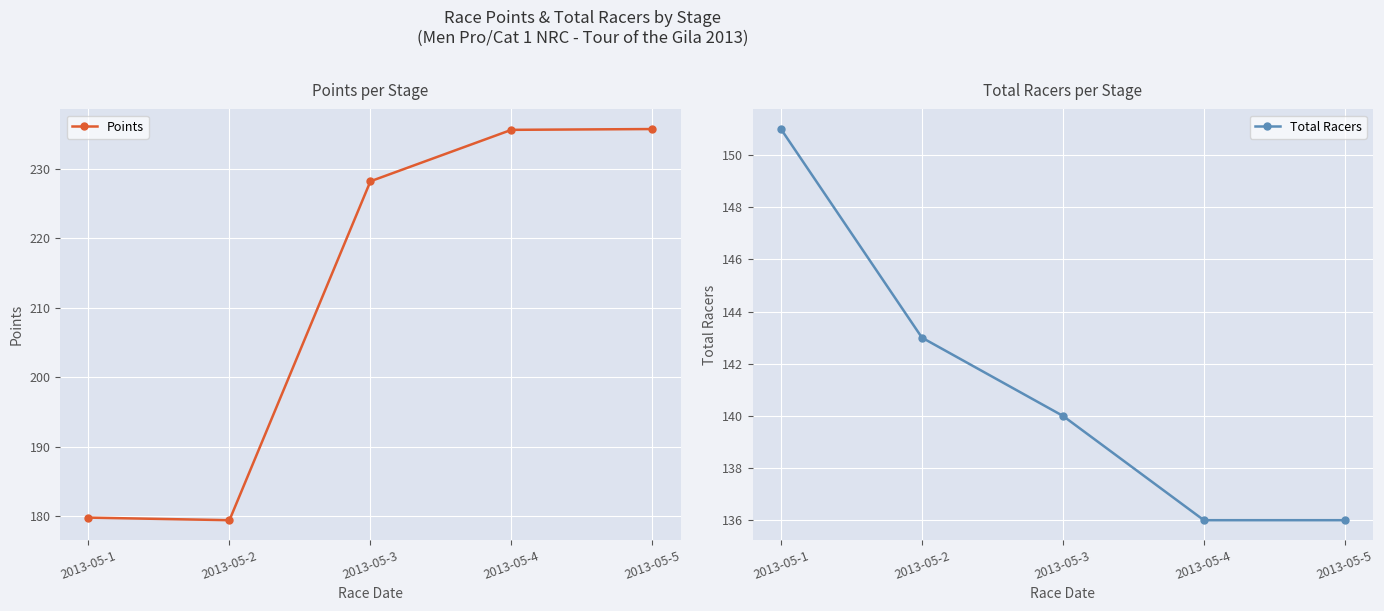

What is the smallest value displayed?

136.0